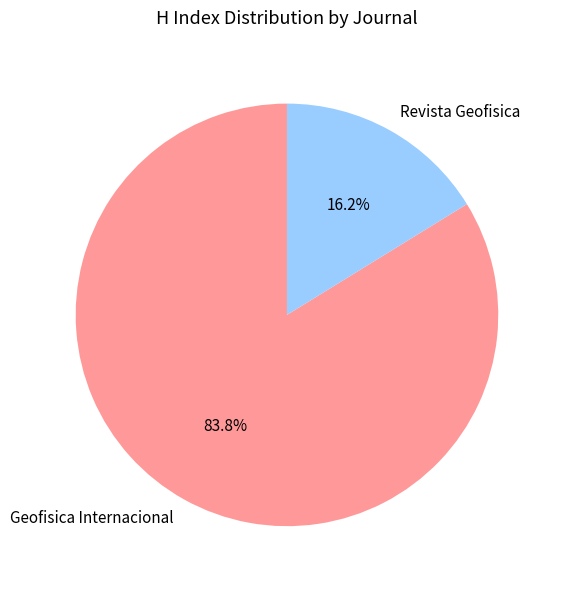

What percentage is the Revista Geofisica slice, to the nearest percent?

16%